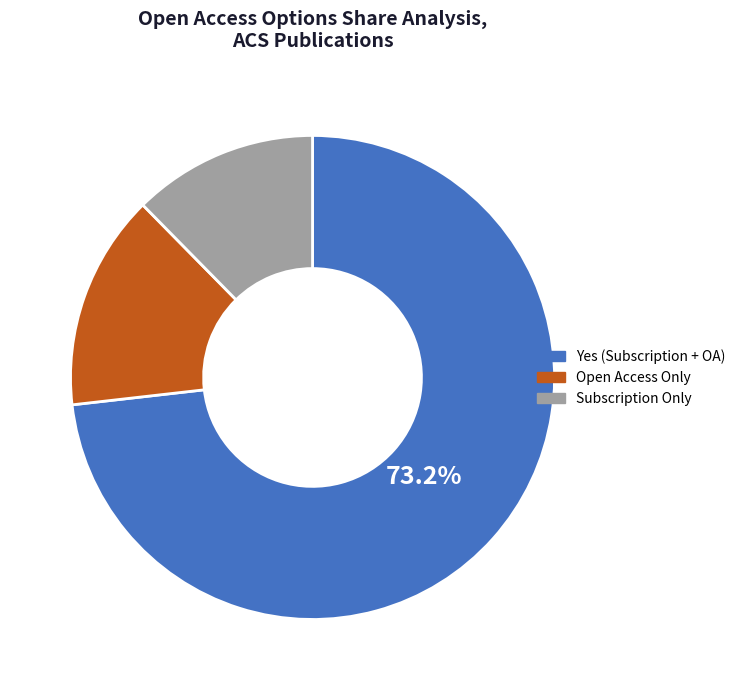

Which slice is the largest?

Yes